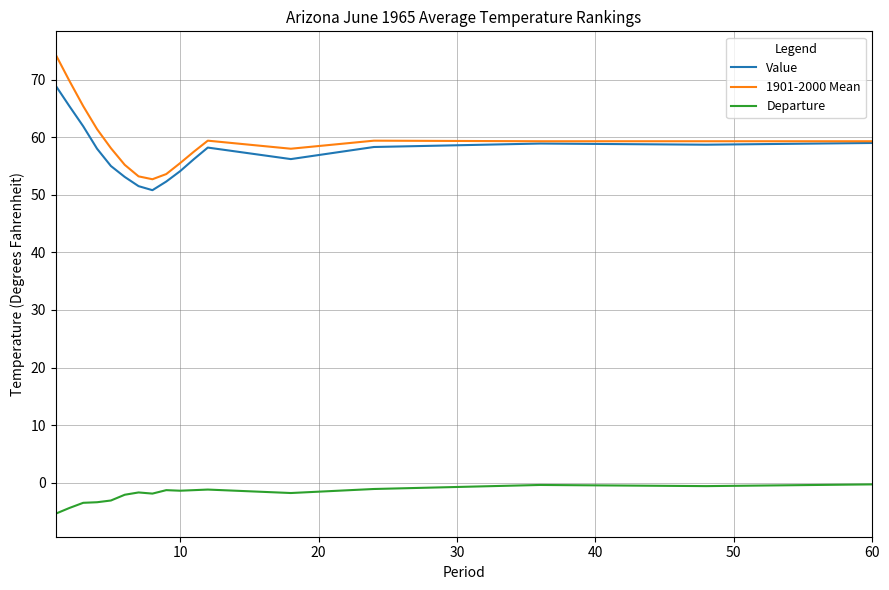

What is the greatest value displayed?

74.4